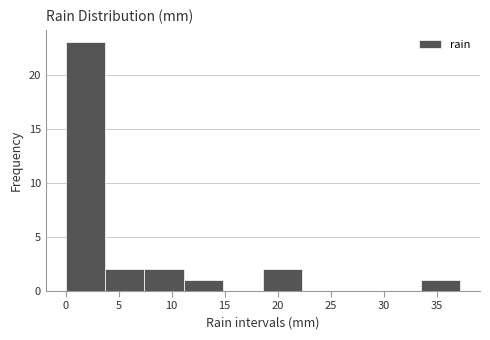

Reading left to right, list every bar in this chart as the range it spans on the x-axis followed by its height. Neither the bar edges nor the heights are printed on the chart, so give them approximately, as read against the axes.

0.0 to 3.5: 23
3.5 to 7.5: 2
7.5 to 11.0: 2
11.0 to 15.0: 1
15.0 to 18.5: 0
18.5 to 22.5: 2
22.5 to 26.0: 0
26.0 to 30.0: 0
30.0 to 33.5: 0
33.5 to 37.0: 1